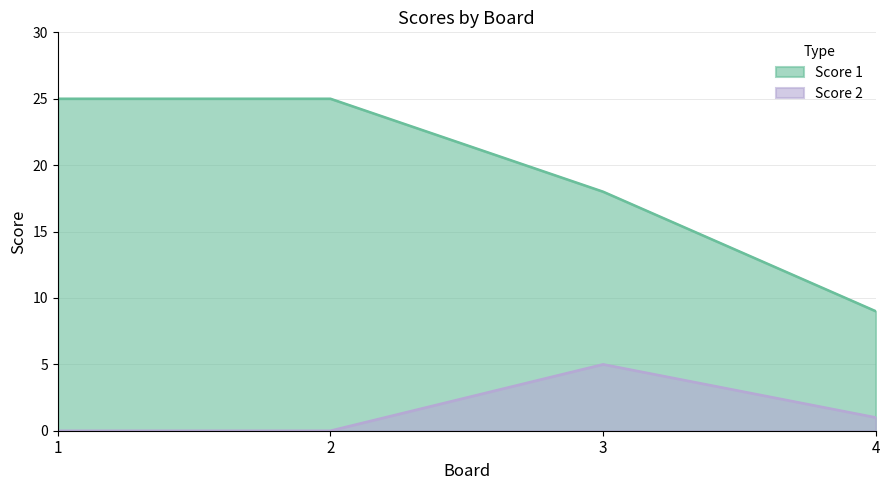

True or false: Score 2 and Score 1 cross at least once.

False